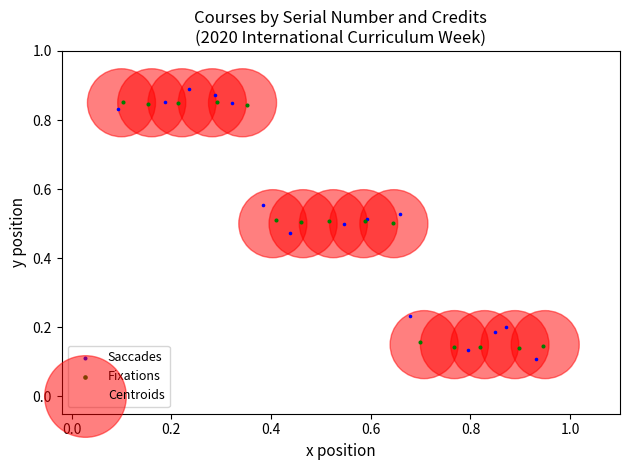

Which series reaches the minimum Y coordinate?

Saccades